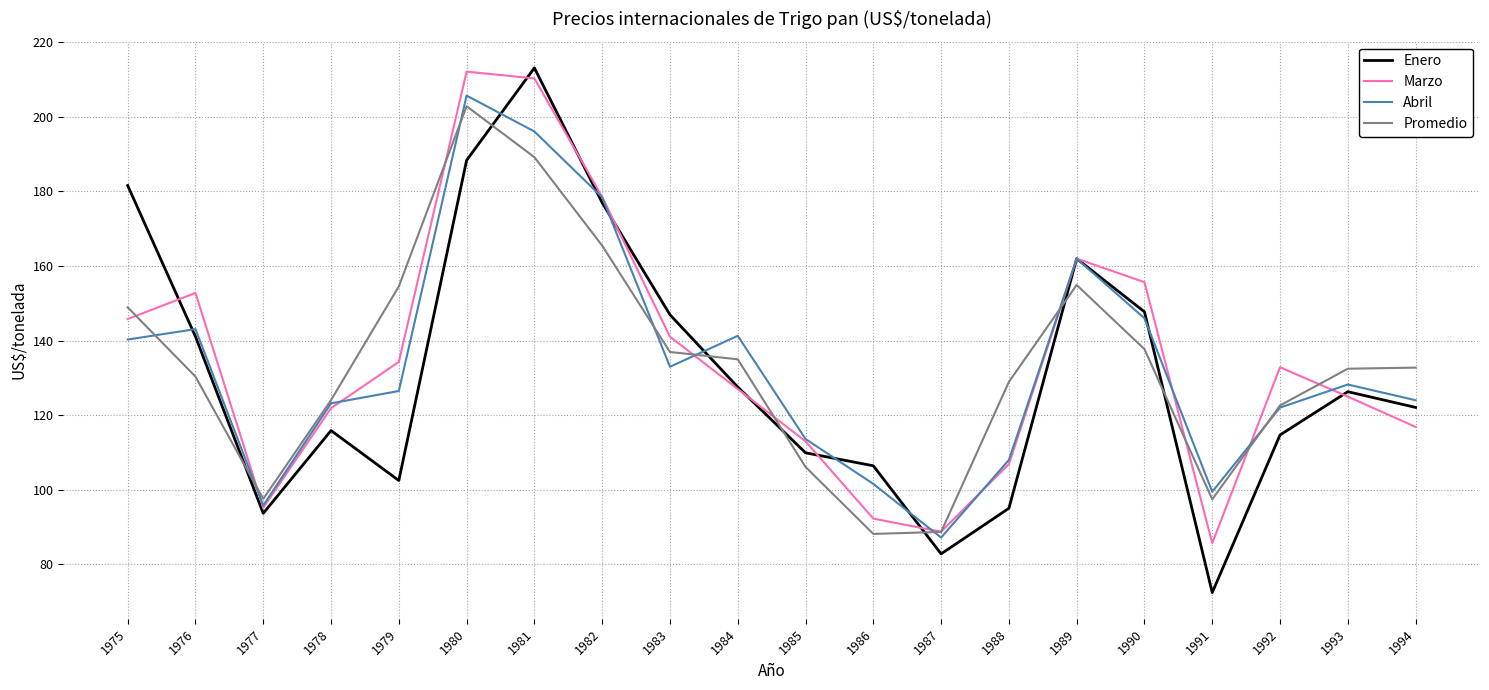

True or false: Enero and Promedio cross at least once.

True